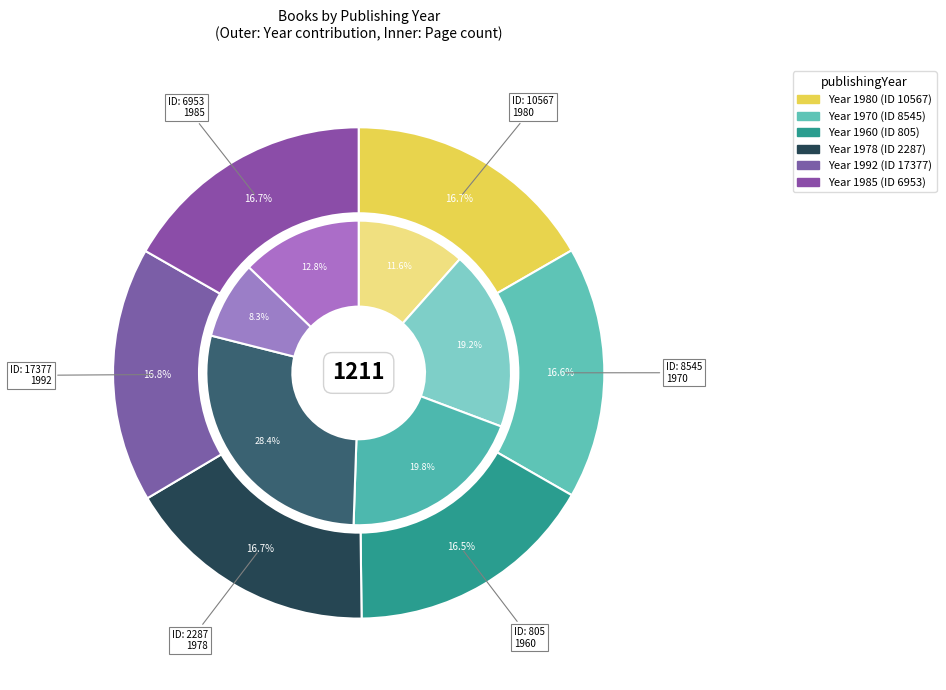

How many segments does this pie chart have?

6